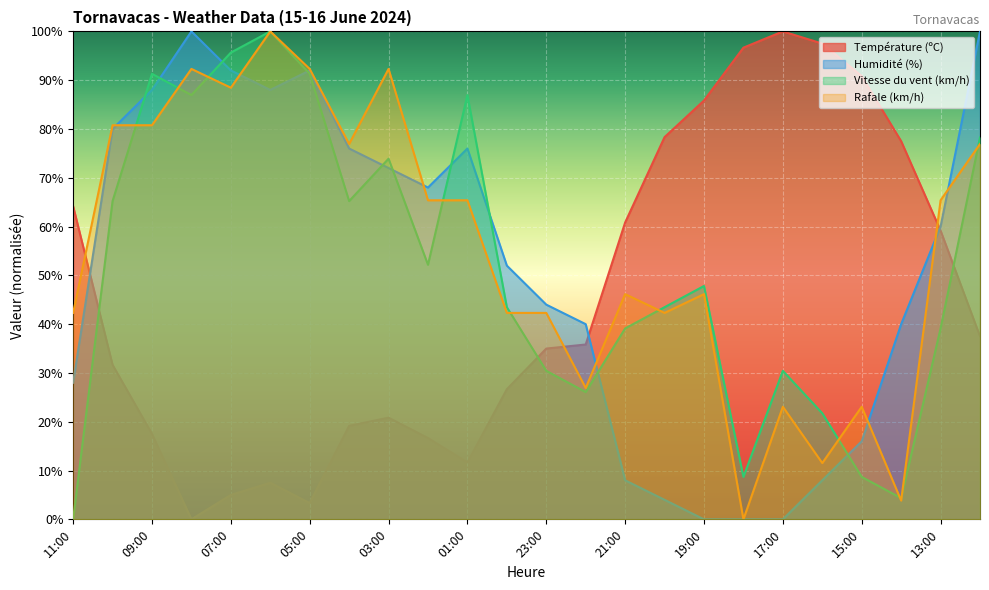

True or false: Humidité (%) has a value of 26.6 at 15:00.

False